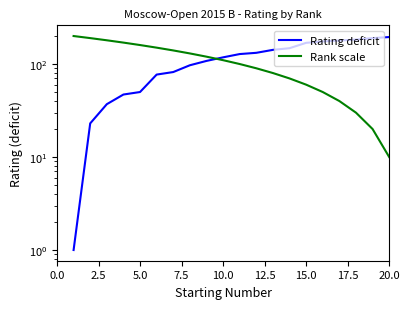

What is the sum of all Rank scale values?

2100